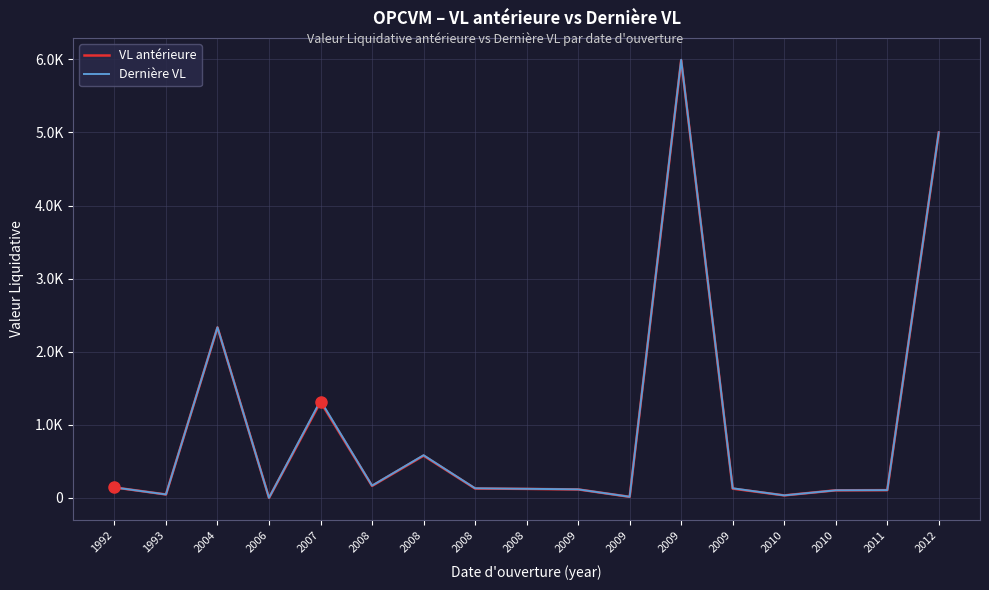

Rank the series at 2009 from lowest to highest value.

VL antérieure, Dernière VL